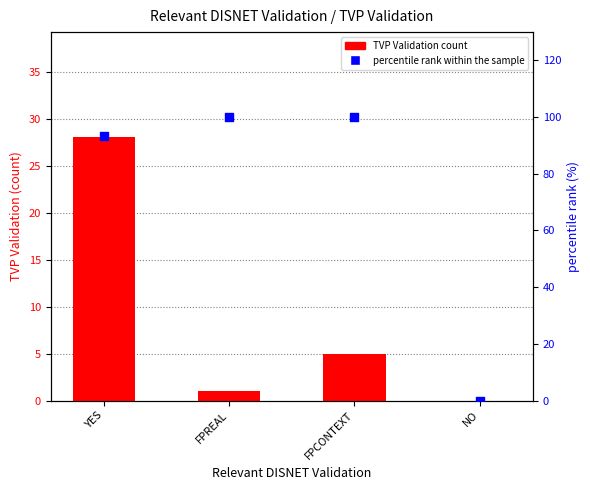

Which series reaches the minimum Y coordinate?

TVP Validation count